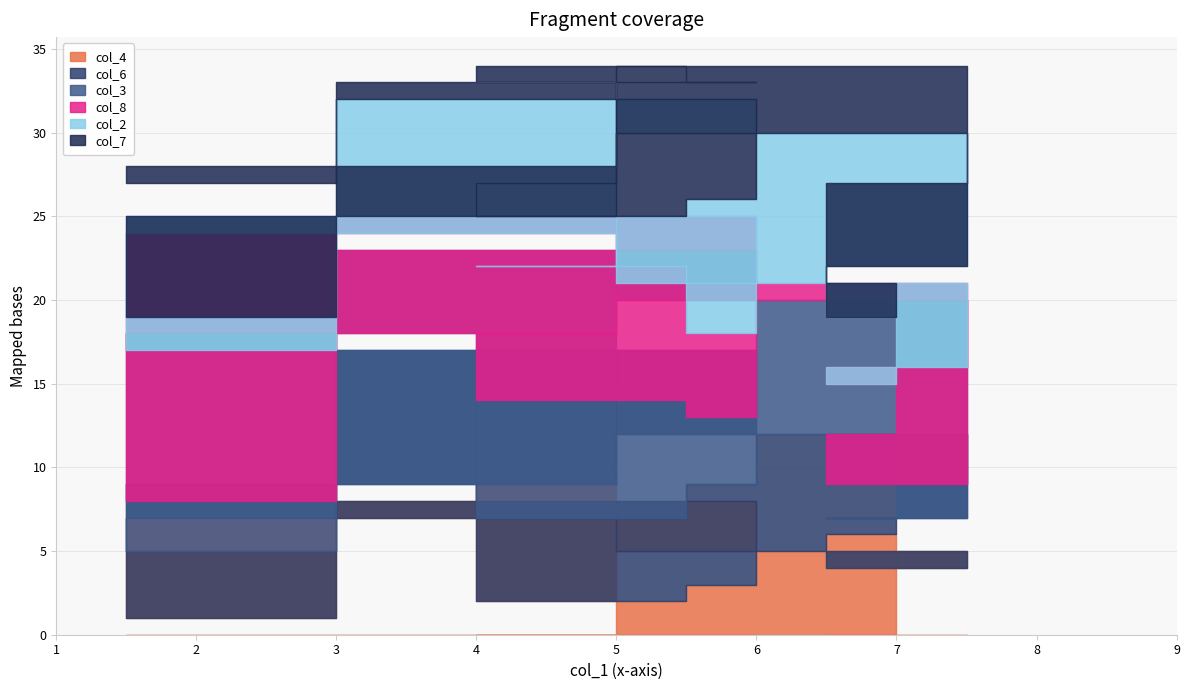

How many interior local valleys does the col_3 series have?

3